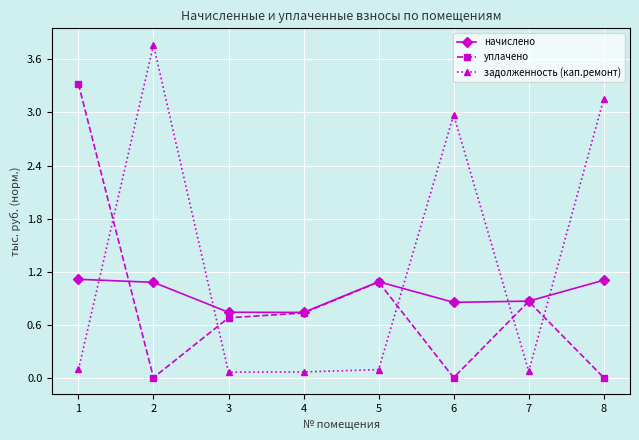

At which label does начислено first exceed 1?

1